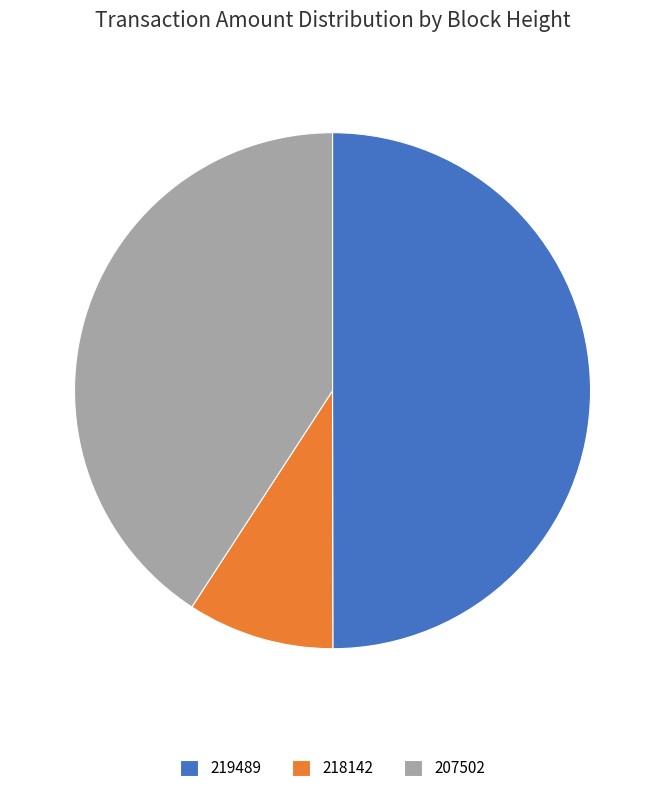

Does 218142 account for over 50% of the chart?

No